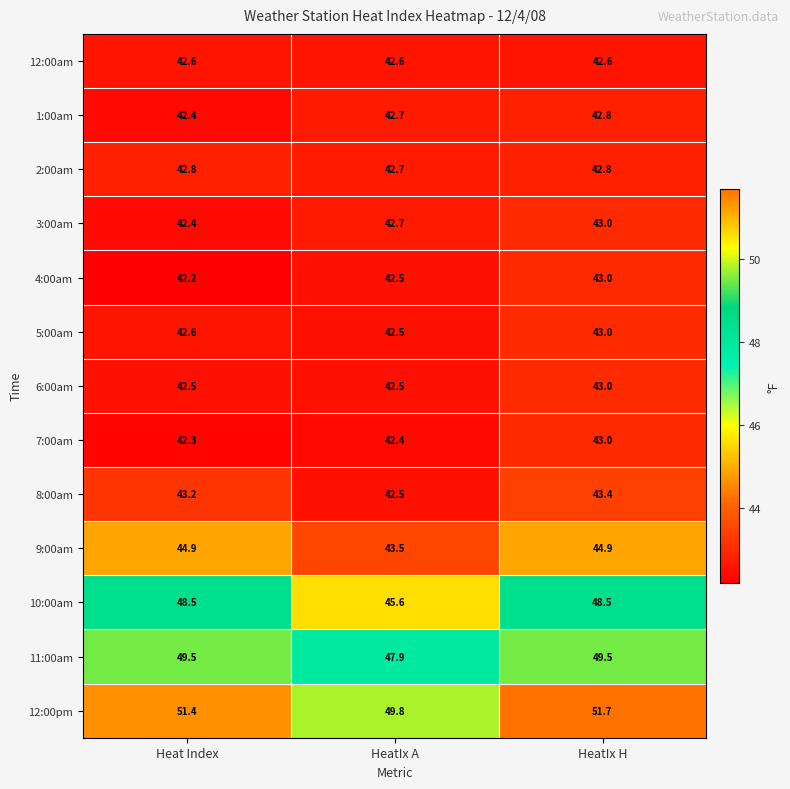

Which series changed the most between HeatIx A and HeatIx H?

10:00am